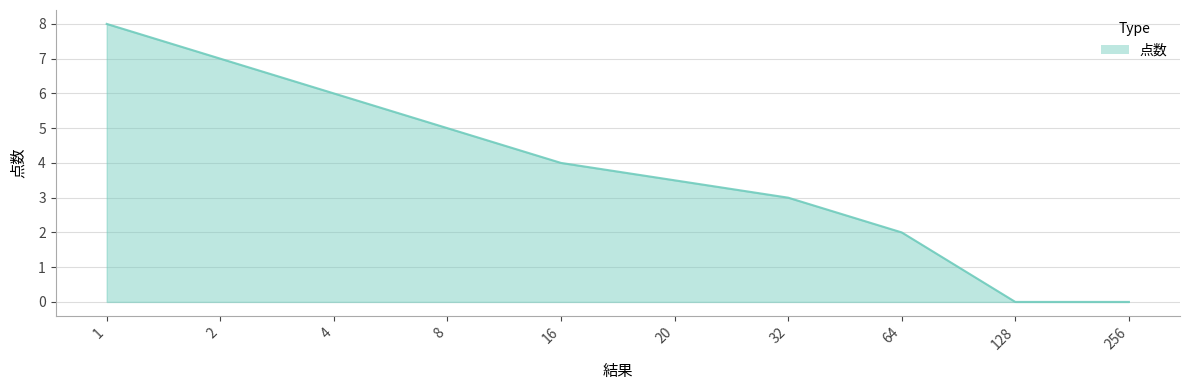

What is the maximum value shown in the chart?

8.0